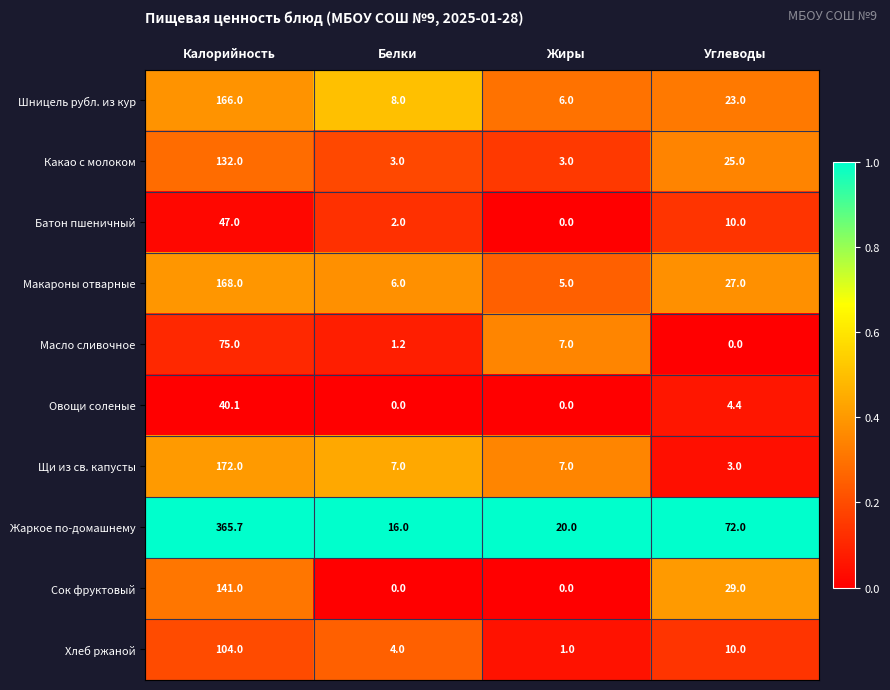

Which series has the largest range (max minus min)?

Жаркое по-домашнему